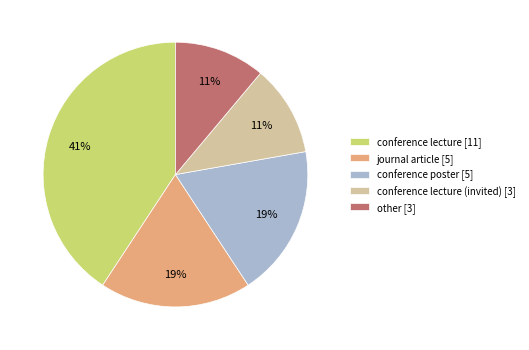

Which slice is the largest?

conference lecture [11]